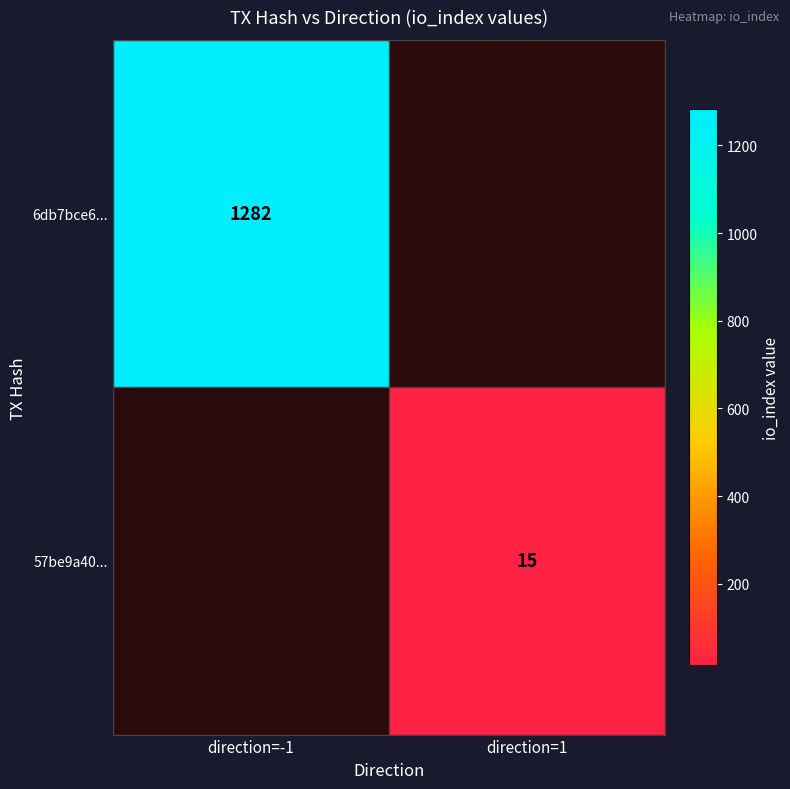

The value of 57be9a40... at direction=1 is 15. True or false?

True